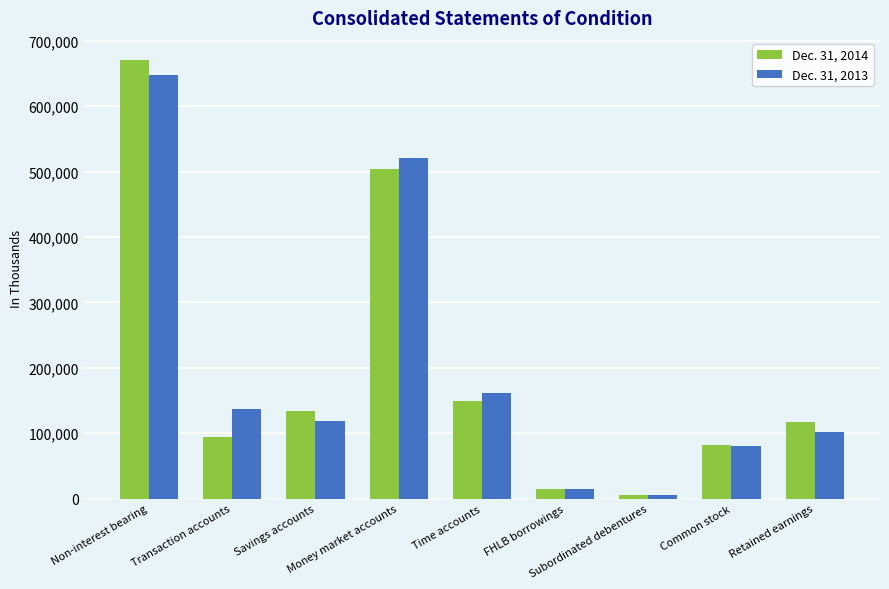

How many groups of bars are there?

9